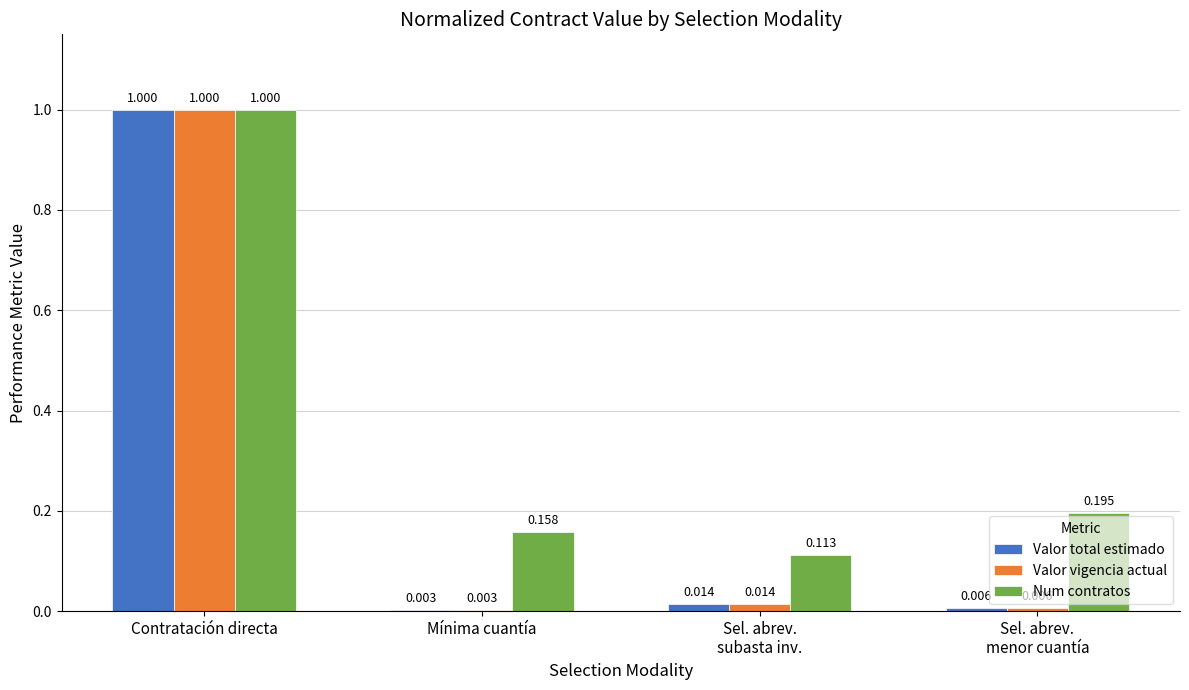

Is the value of Num contratos at Sel. abrev.
subasta inv. greater than the value of Valor total estimado at Contratación directa?

No